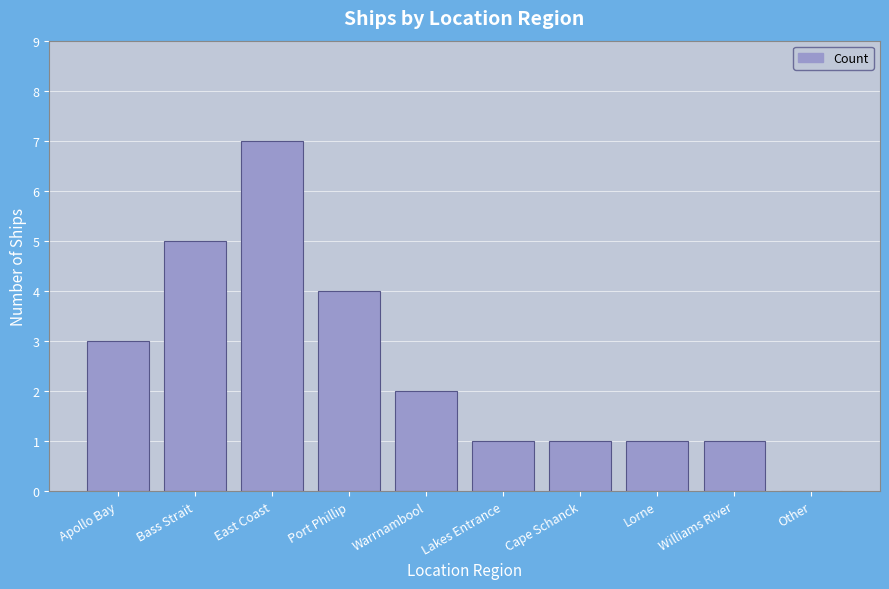

At which label does the data first exceed 2?

Apollo Bay